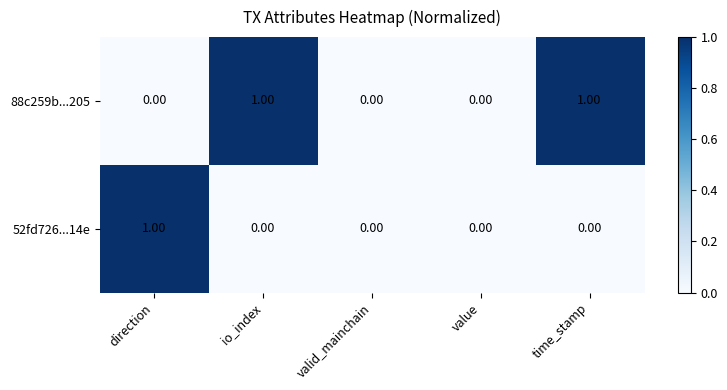

At which label does 52fd726...14e reach its peak?

direction